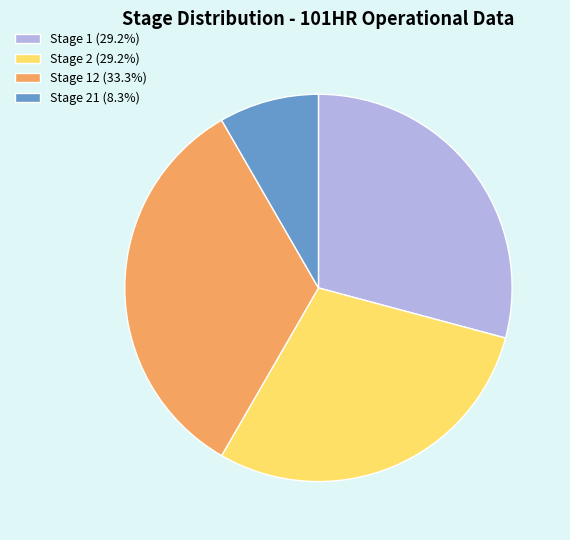

Combined, do Stage 12 (33.3%) and Stage 2 (29.2%) account for over 50%?

Yes